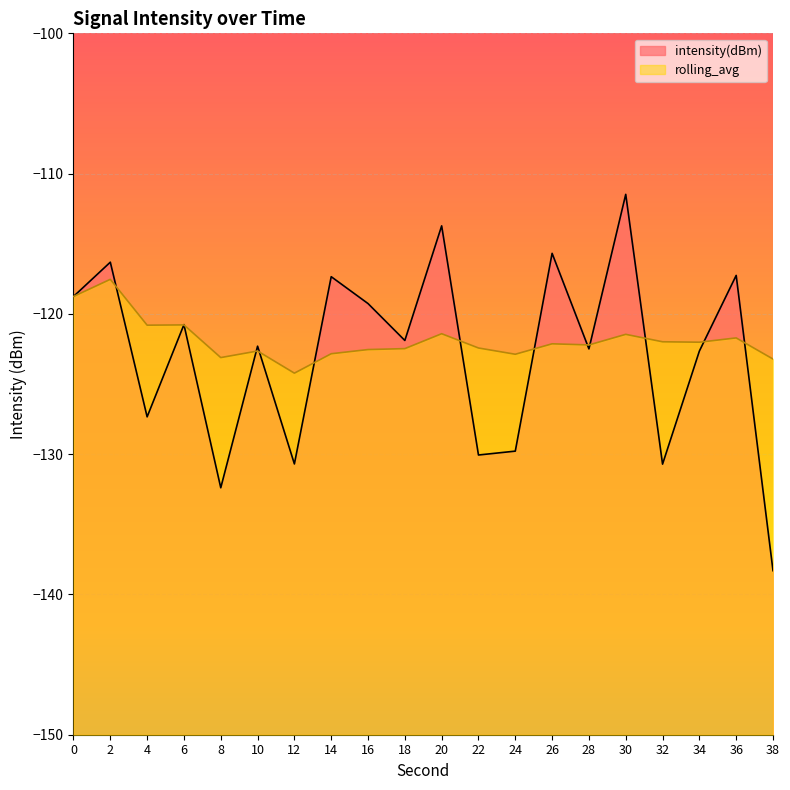

What is the value of the rolling_avg point at the 1st from the left?

-118.8